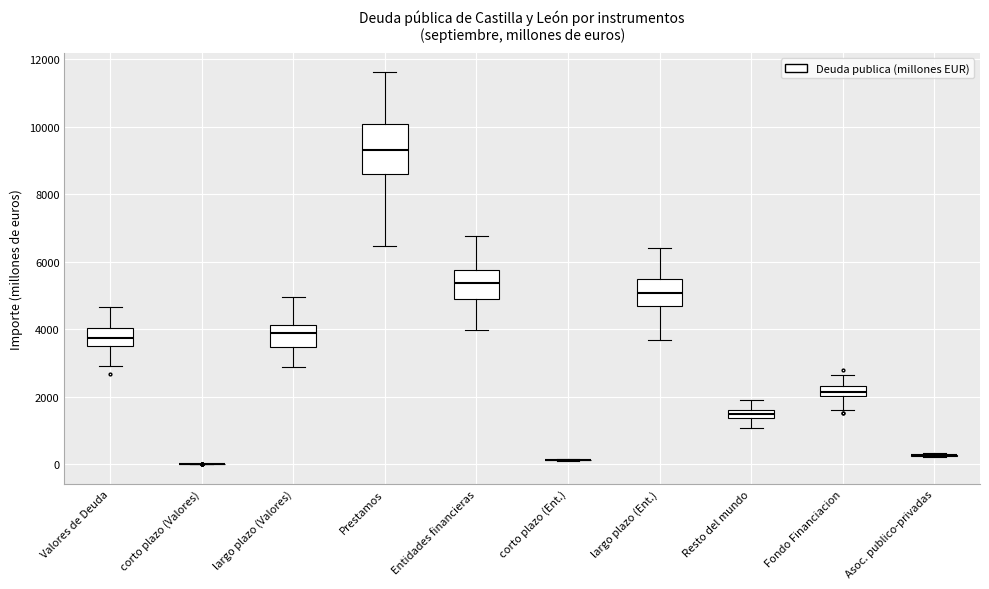

Where does the upper whisker of the box for Fondo Financiacion end on the y-axis? The values are not printed on the chart, so give them approximately, as read against the axis.

2600